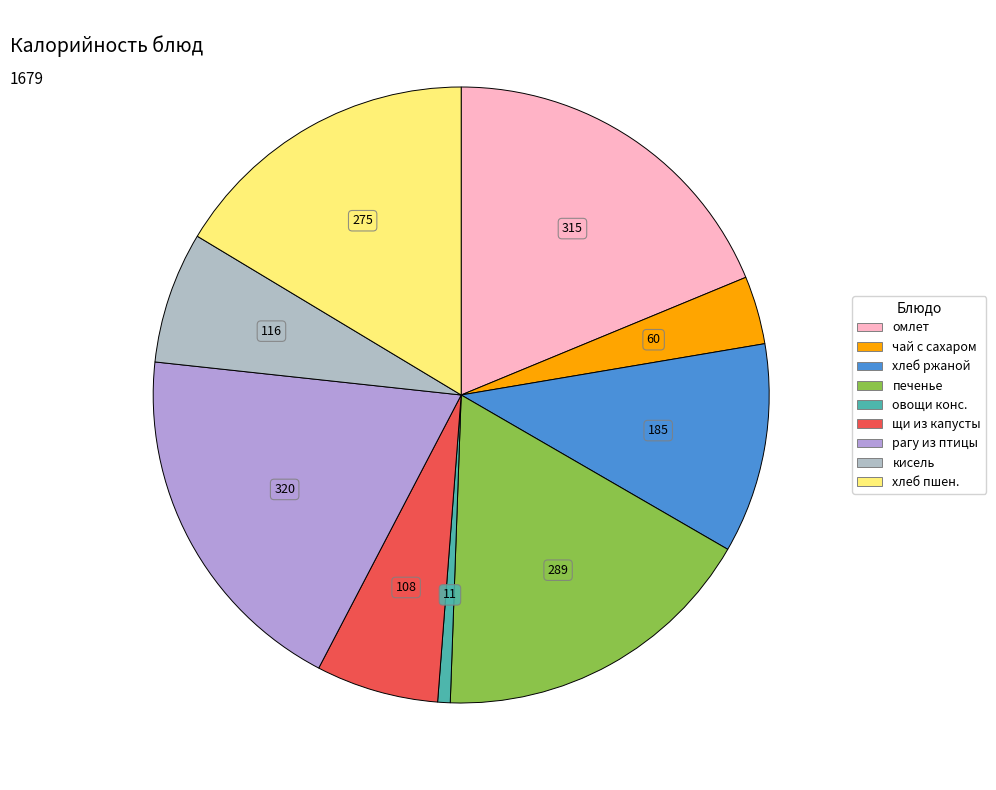

How many segments does this pie chart have?

9